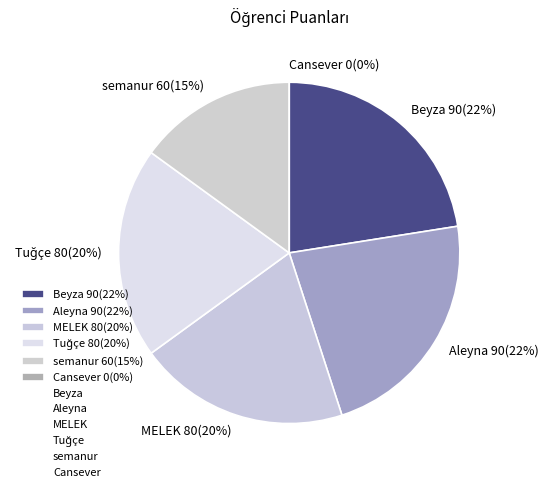

What is the change in value from Beyza to Tuğçe?

-10